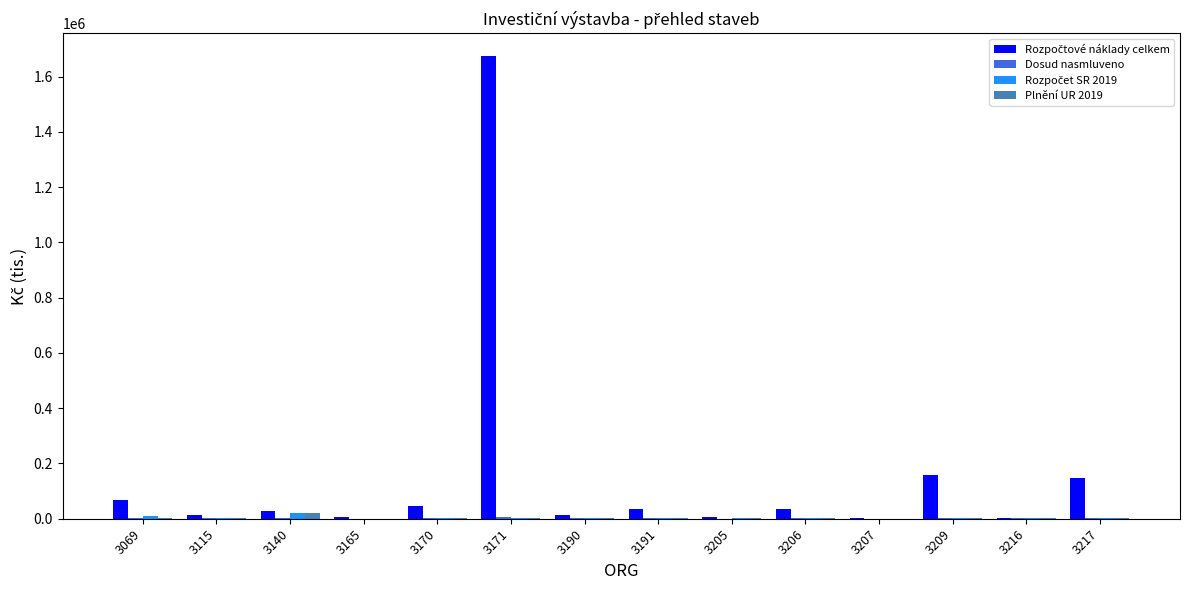

At which category is the sum across all series the highest?

3171